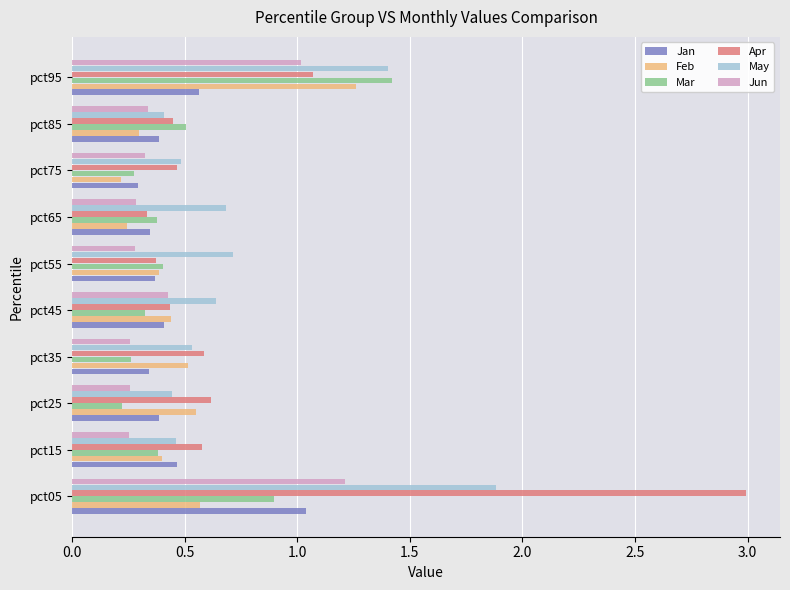

Which series changed the most between pct05 and pct45?

Apr